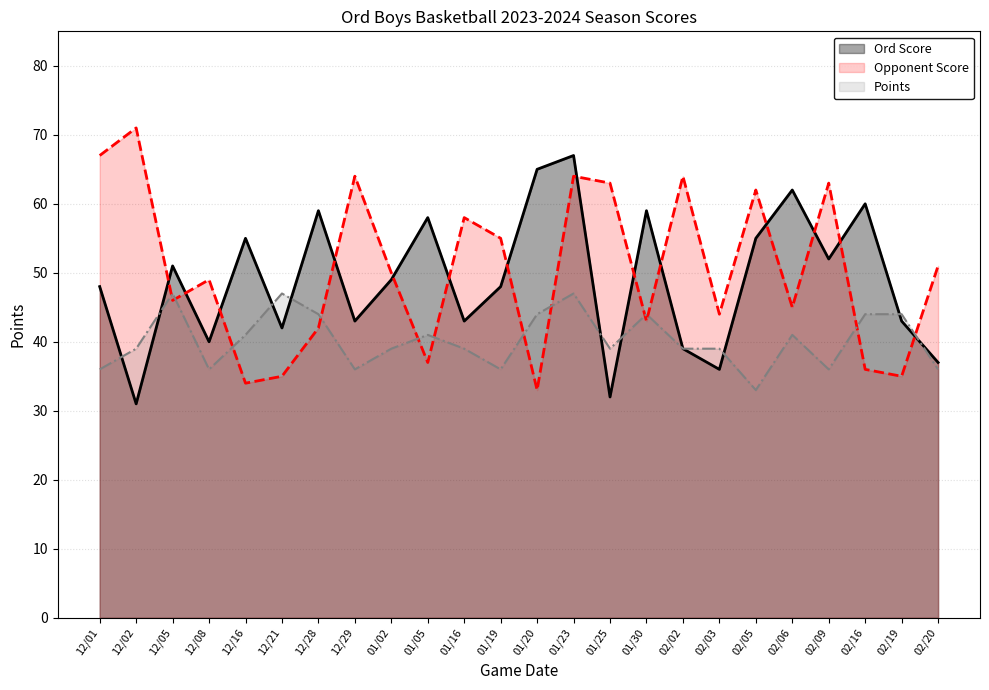

Reading right to left, what are all the values shown in this chart?

Ord Score: 02/20=37	02/19=43	02/16=60	02/09=52	02/06=62	02/05=55	02/03=36	02/02=39	01/30=59	01/25=32	01/23=67	01/20=65	01/19=48	01/16=43	01/05=58	01/02=49	12/29=43	12/28=59	12/21=42	12/16=55	12/08=40	12/05=51	12/02=31	12/01=48
Opponent Score: 02/20=51	02/19=35	02/16=36	02/09=63	02/06=45	02/05=62	02/03=44	02/02=64	01/30=43	01/25=63	01/23=64	01/20=33	01/19=55	01/16=58	01/05=37	01/02=50	12/29=64	12/28=42	12/21=35	12/16=34	12/08=49	12/05=46	12/02=71	12/01=67
Points: 02/20=36	02/19=44	02/16=44	02/09=36	02/06=41	02/05=33	02/03=39	02/02=39	01/30=44	01/25=39	01/23=47	01/20=44	01/19=36	01/16=39	01/05=41	01/02=39	12/29=36	12/28=44	12/21=47	12/16=41	12/08=36	12/05=47	12/02=39	12/01=36